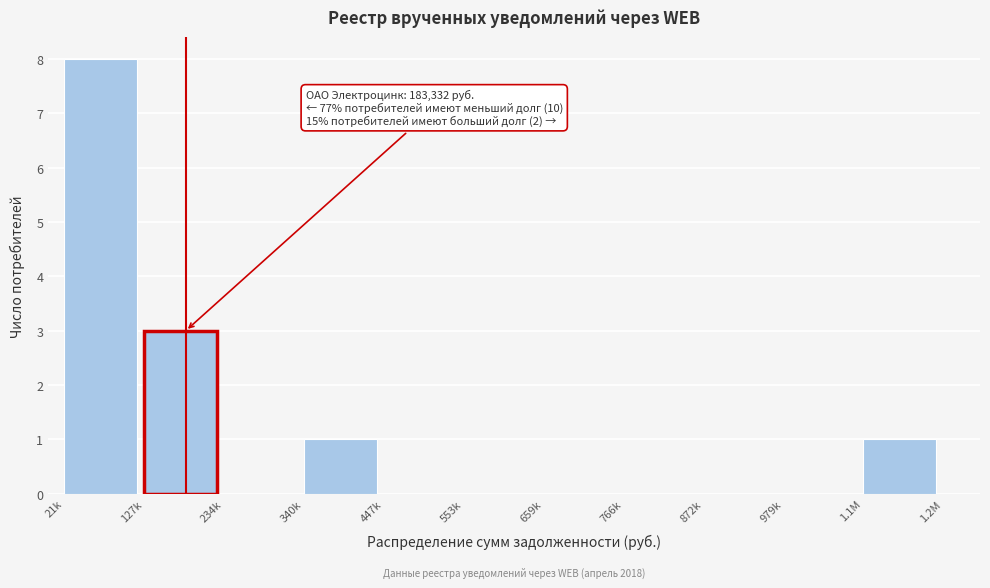

Reading left to right, list all the values displayed in this chart.

21k=8	127k=3	234k=0	340k=1	447k=0	553k=0	659k=0	766k=0	872k=0	979k=0	1.1M=1